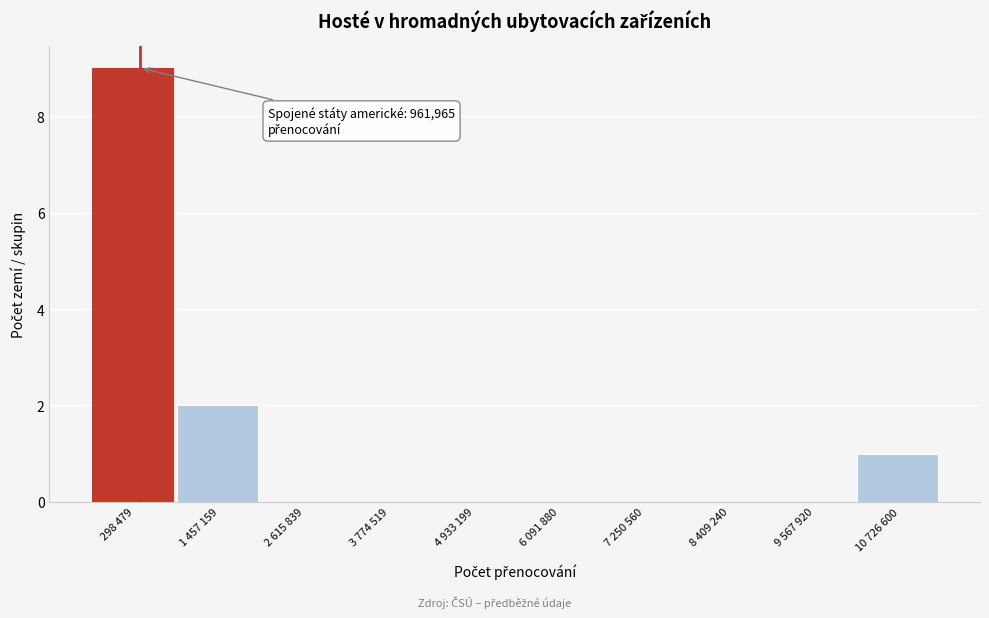

Reading left to right, transcribe all the data shown in this chart.

298 479=9	1 457 159=2	2 615 839=0	3 774 519=0	4 933 199=0	6 091 880=0	7 250 560=0	8 409 240=0	9 567 920=0	10 726 600=1